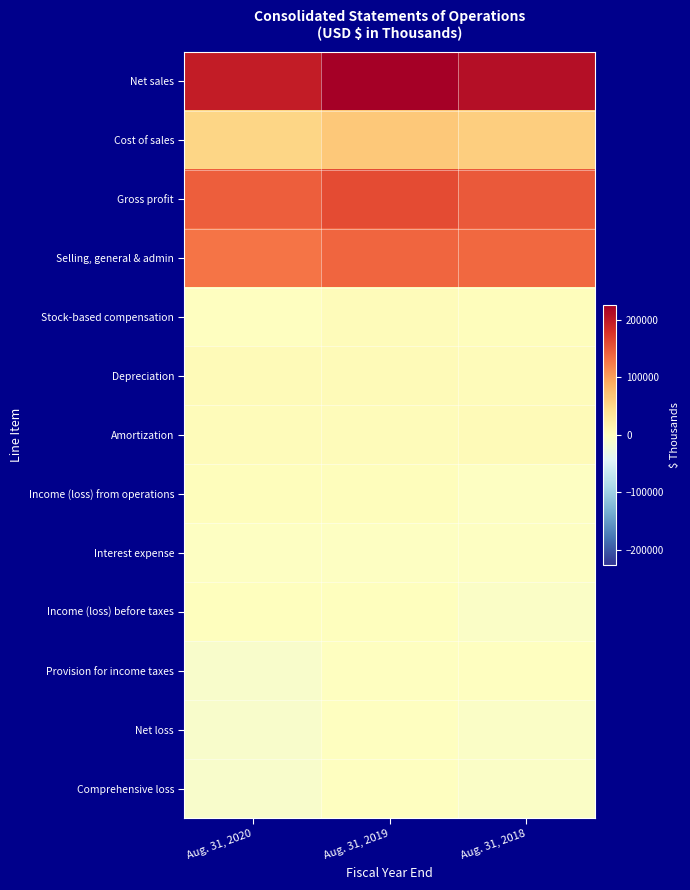

Reading left to right, list all the values displayed in this chart.

Net sales: Aug. 31, 2020=198456	Aug. 31, 2019=225356	Aug. 31, 2018=209758
Cost of sales: Aug. 31, 2020=53086	Aug. 31, 2019=66042	Aug. 31, 2018=61469
Gross profit: Aug. 31, 2020=145370	Aug. 31, 2019=159314	Aug. 31, 2018=148289
Selling, general & admin: Aug. 31, 2020=129979	Aug. 31, 2019=140530	Aug. 31, 2018=138280
Stock-based compensation: Aug. 31, 2020=-573	Aug. 31, 2019=4789	Aug. 31, 2018=2846
Depreciation: Aug. 31, 2020=6664	Aug. 31, 2019=6364	Aug. 31, 2018=5161
Amortization: Aug. 31, 2020=4606	Aug. 31, 2019=4976	Aug. 31, 2018=5368
Income (loss) from operations: Aug. 31, 2020=3058	Aug. 31, 2019=2655	Aug. 31, 2018=-3366
Interest expense: Aug. 31, 2020=-2318	Aug. 31, 2019=-2358	Aug. 31, 2018=-2676
Income (loss) before taxes: Aug. 31, 2020=796	Aug. 31, 2019=592	Aug. 31, 2018=-5520
Provision for income taxes: Aug. 31, 2020=-10231	Aug. 31, 2019=-1615	Aug. 31, 2018=-367
Net loss: Aug. 31, 2020=-9435	Aug. 31, 2019=-1023	Aug. 31, 2018=-5887
Comprehensive loss: Aug. 31, 2020=-9063	Aug. 31, 2019=-1095	Aug. 31, 2018=-6213